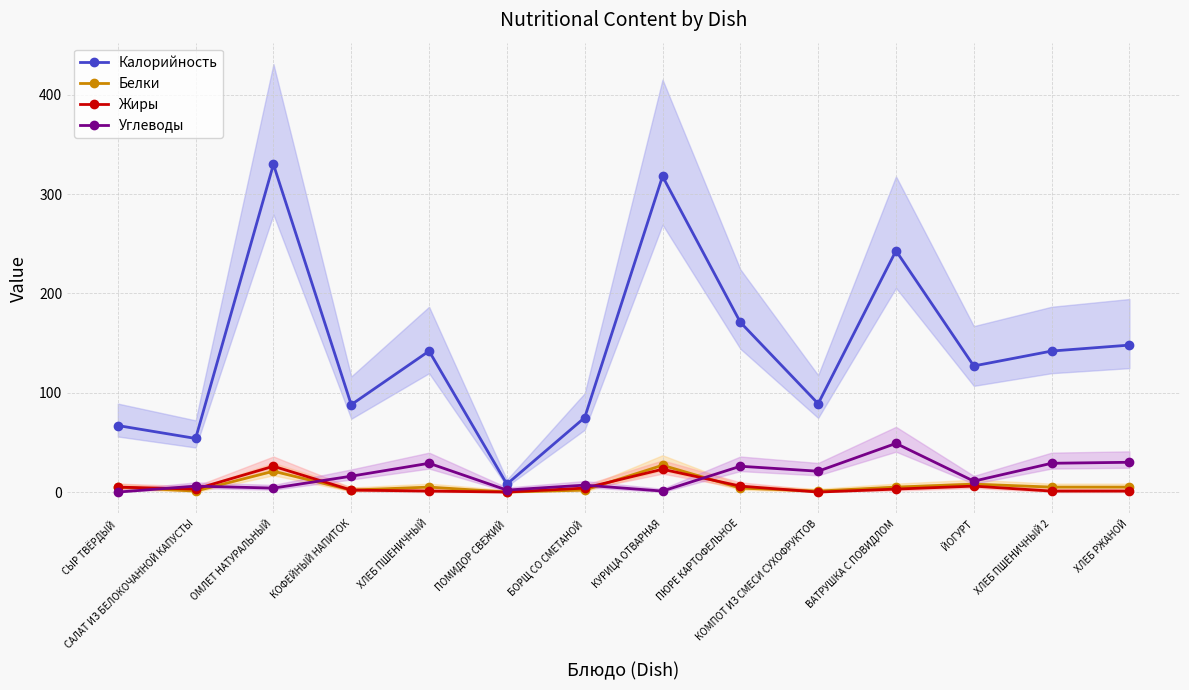

What is the label of the 1st point from the left?

СЫР ТВЁРДЫЙ